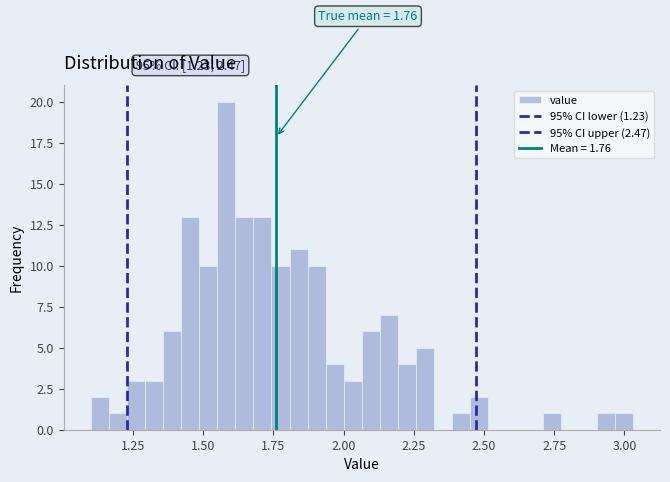

Read against the x-axis, roughly where is the centre of the tallest bar?

1.60